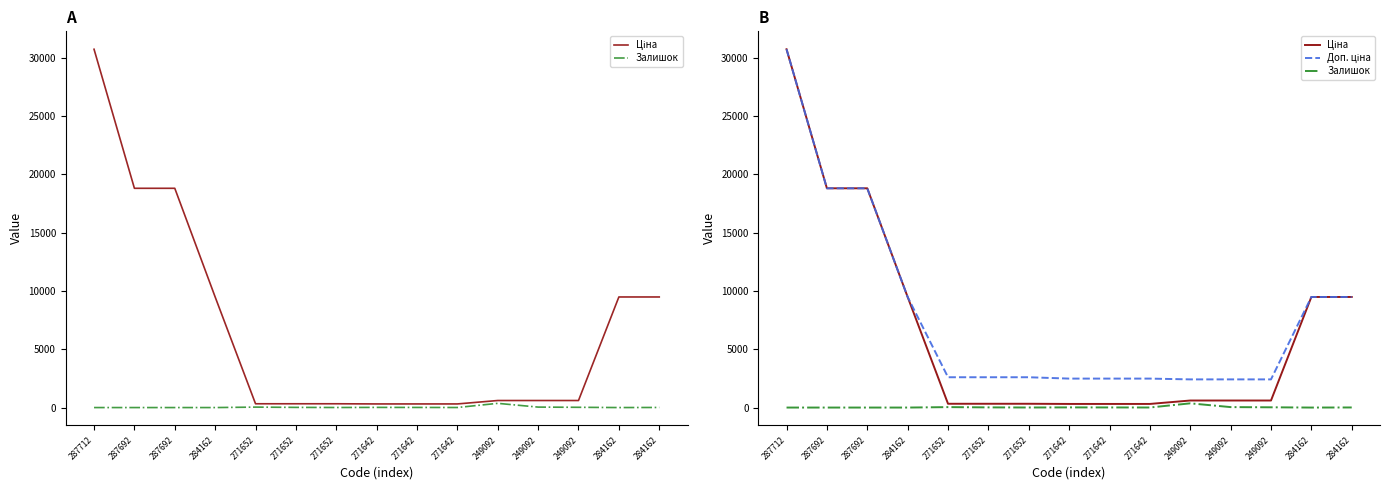

Where is Доп. ціна nearest to the value 16565?

287692